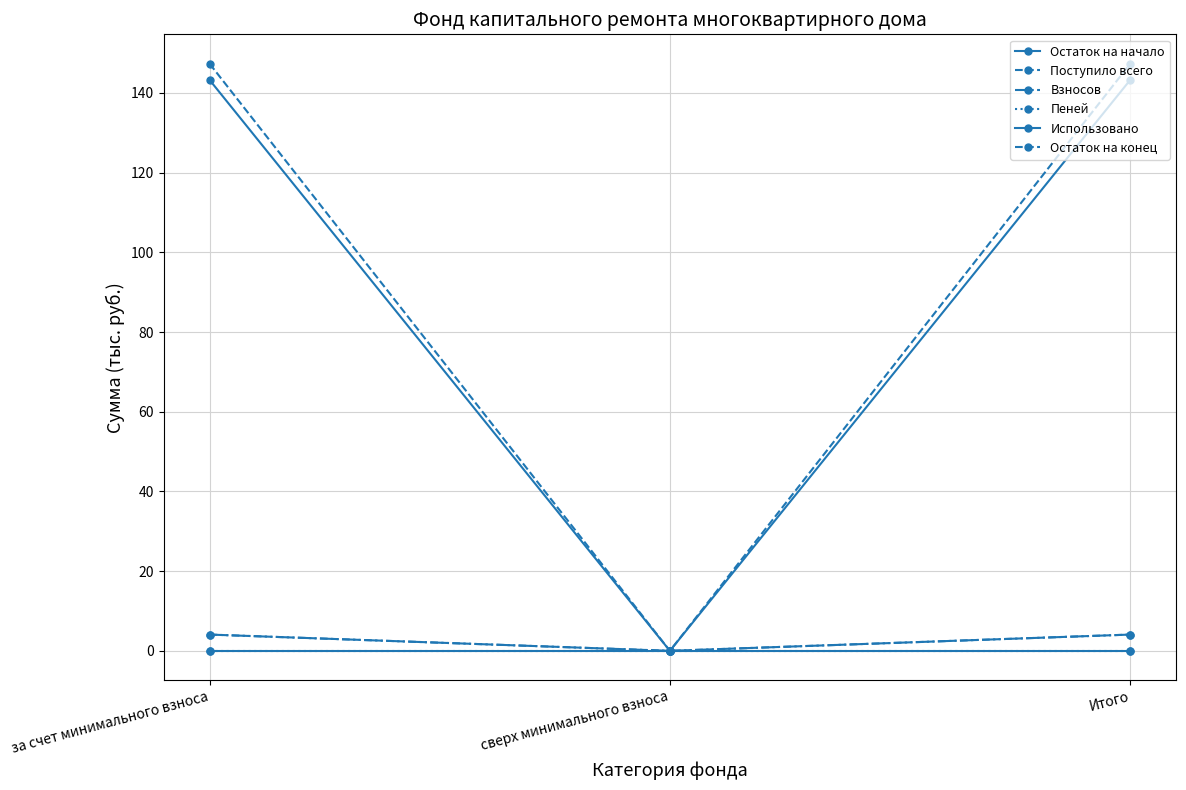

Does the chart have visible grid lines?

Yes